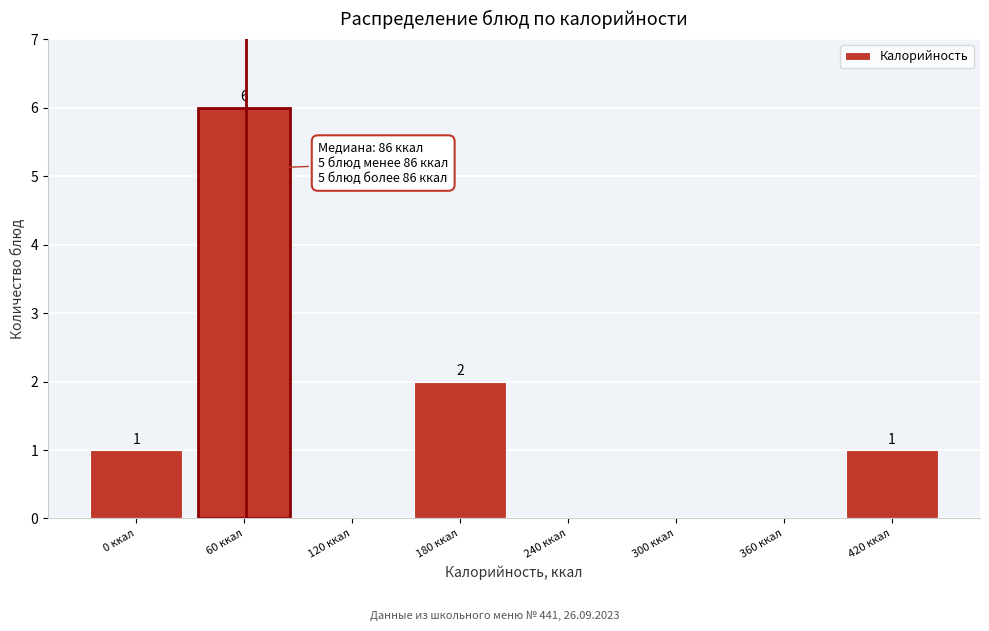

Reading left to right, transcribe all the data shown in this chart.

0 ккал=1	60 ккал=6	120 ккал=0	180 ккал=2	240 ккал=0	300 ккал=0	360 ккал=0	420 ккал=1